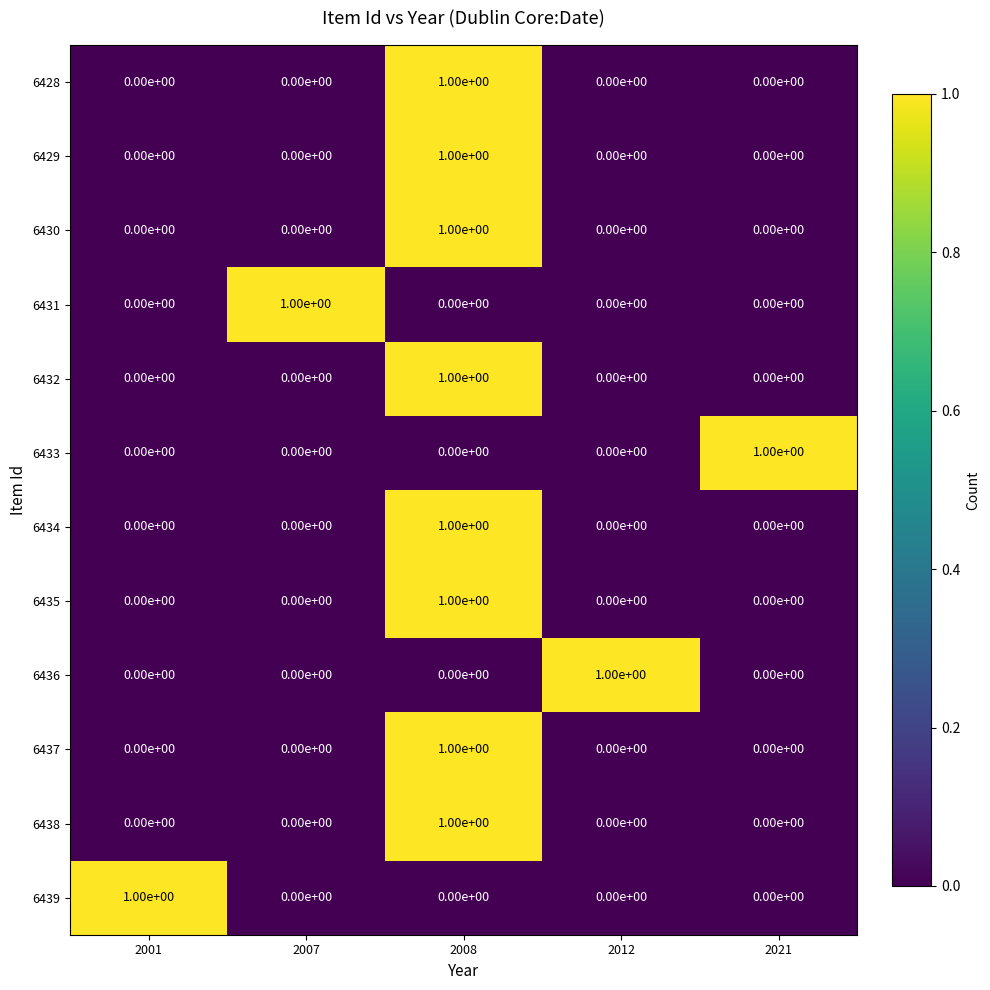

How many distinct data groups are displayed?

12